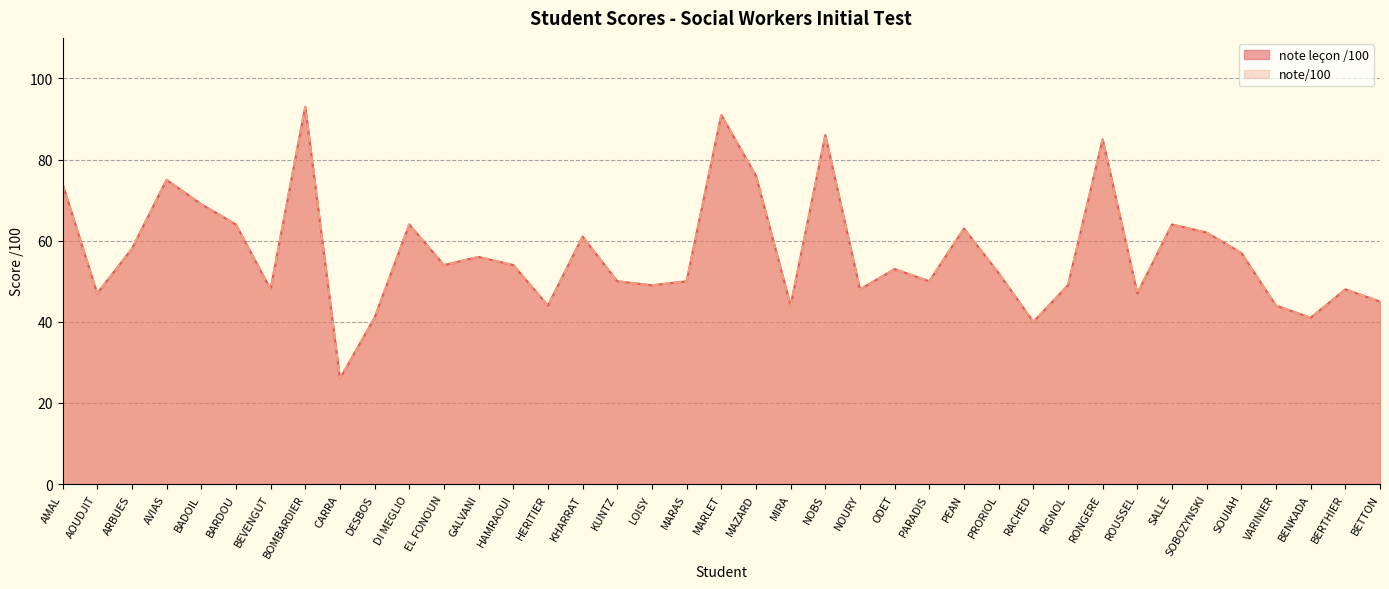

What is the sum of the note leçon /100 values at ARBUES and GALVANI?

114